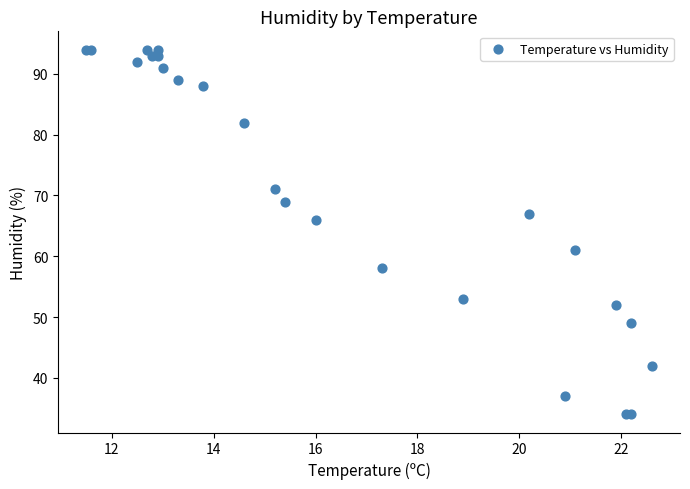

What Y value in the scatter plot is closest to 64?

66